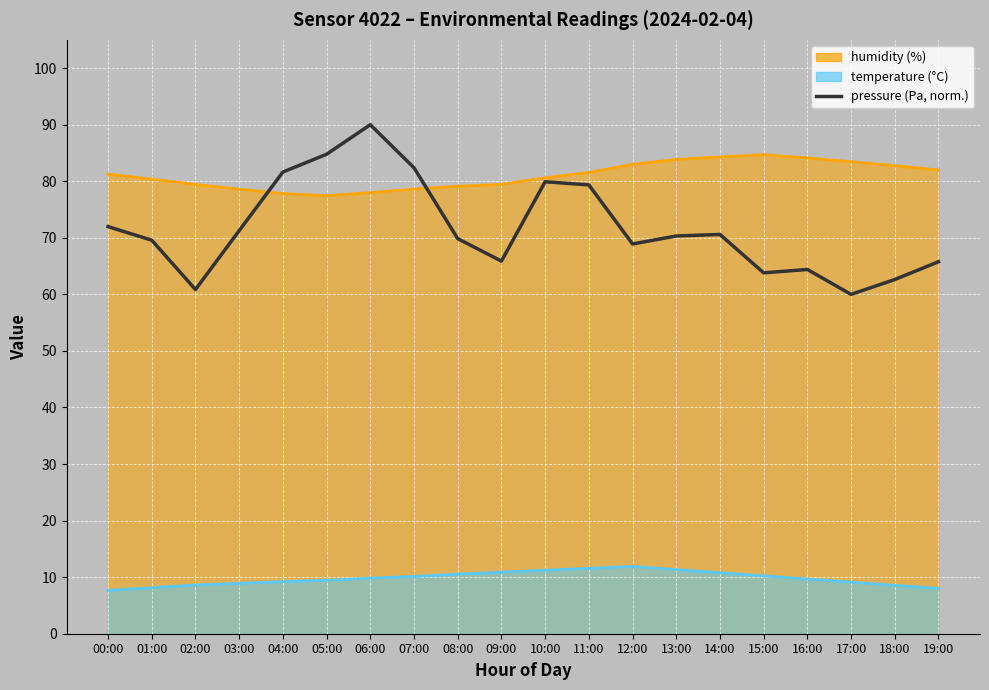

What is the approximate value at 04:00?

81.6